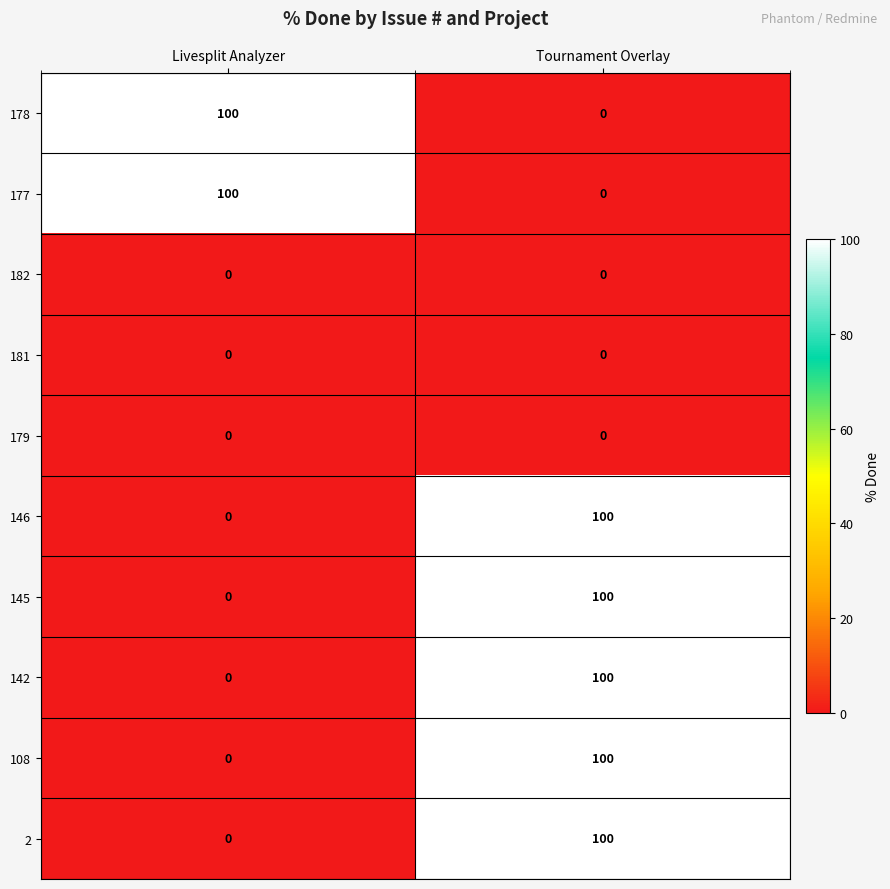

What is the average value of the 146 series?

50